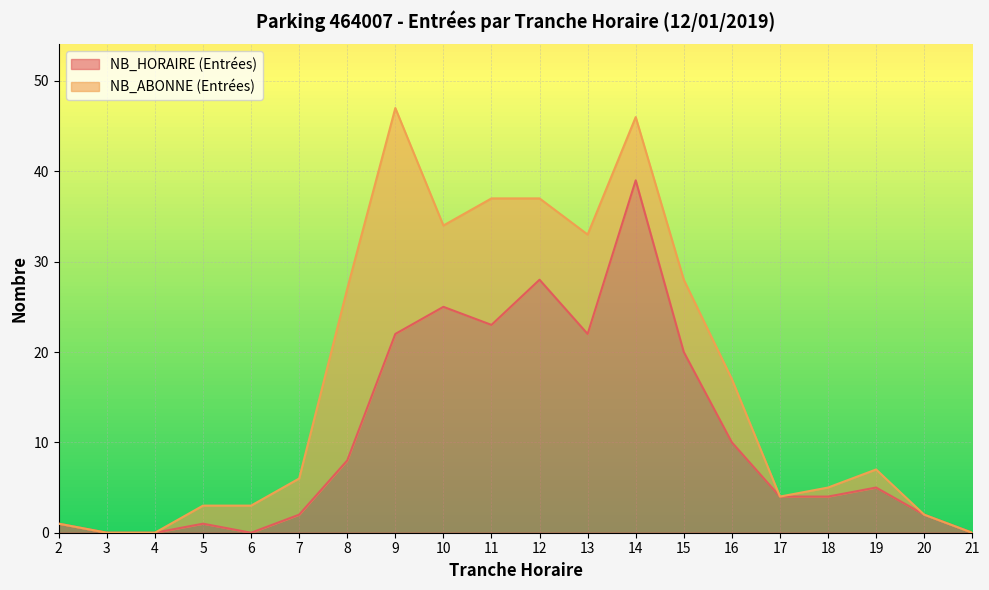

Approximately how many times larger is the value at 15 compared to 11?

0.9